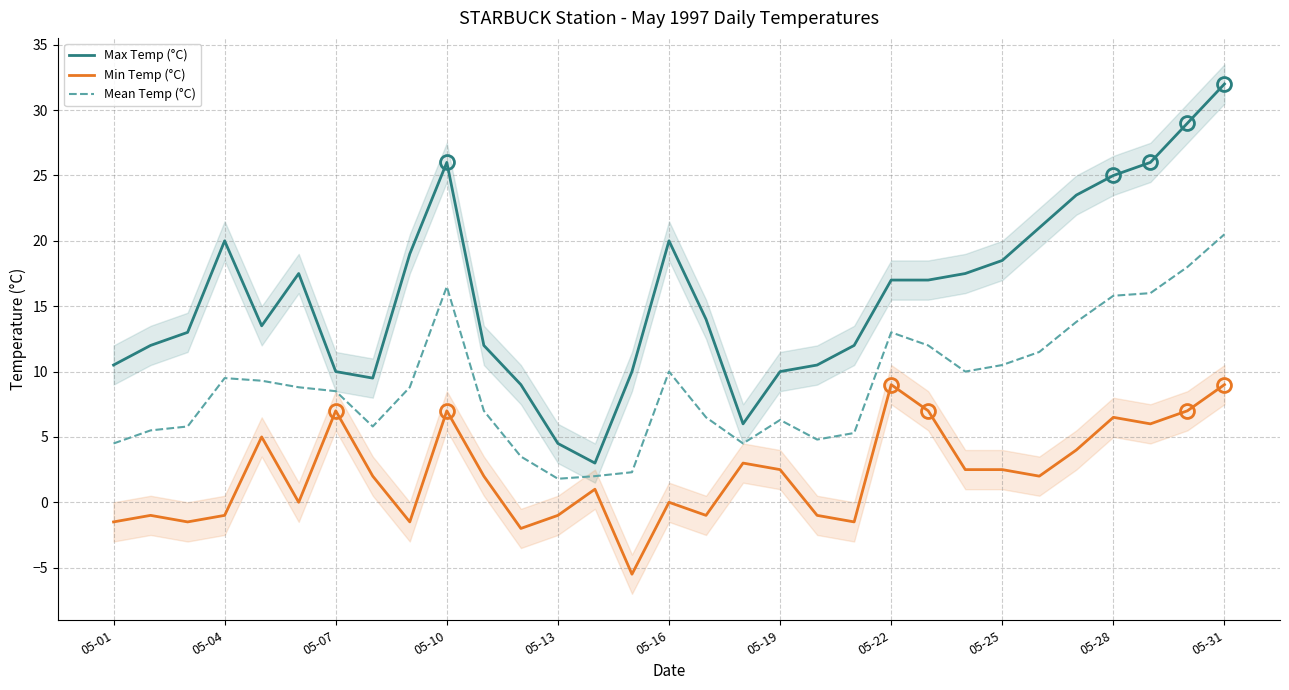

Is the value of Mean Temp (°C) at 05-25 greater than the value of Max Temp (°C) at 05-10?

No